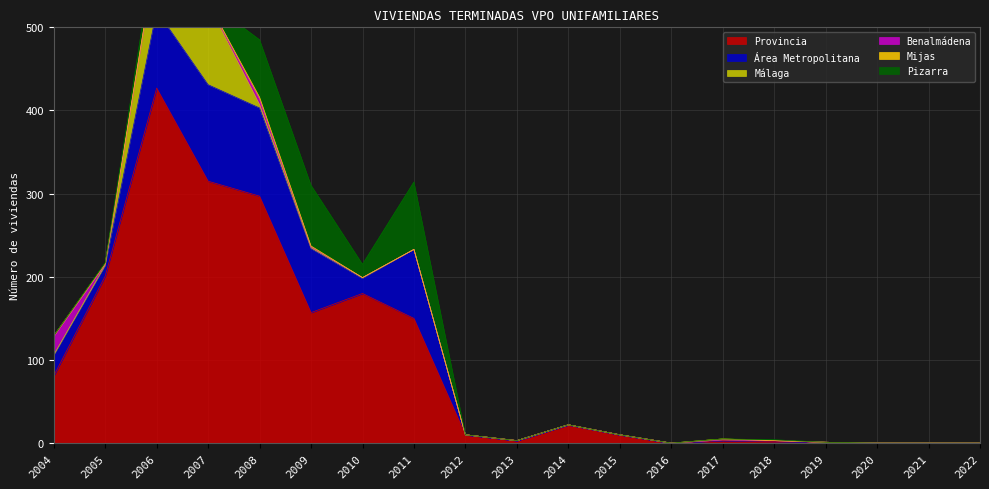

How many lines are shown in the chart?

6